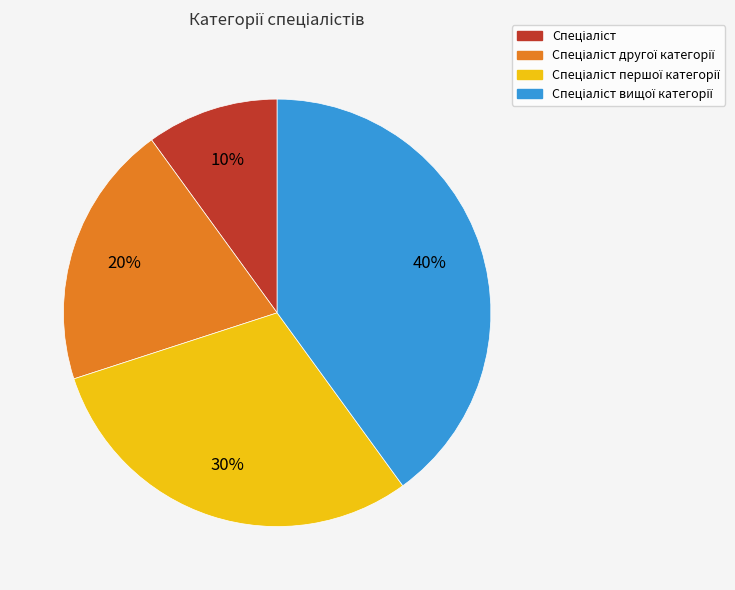

Count the number of slices in the pie.

4